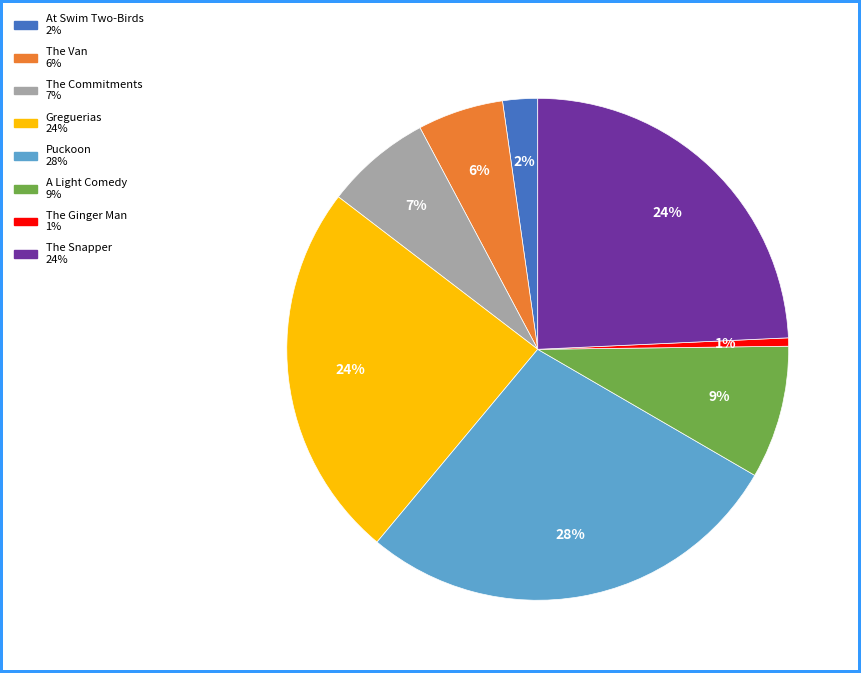

To the nearest percent, what portion does The Van represent?

6%